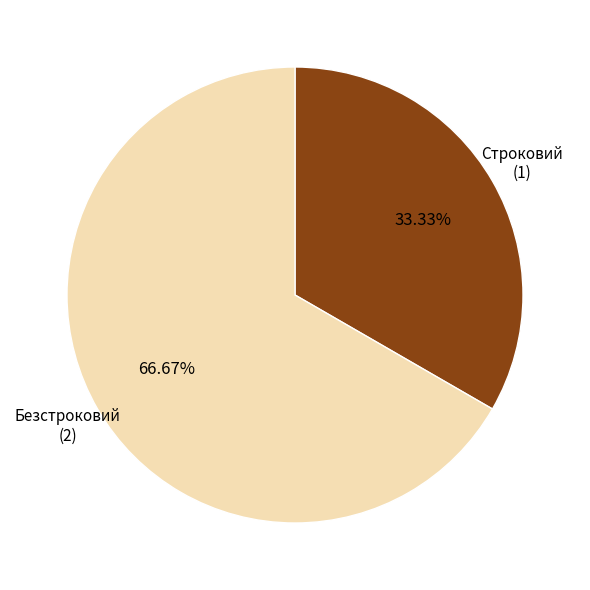

Which slice represents more than half of the pie?

Безстроковий